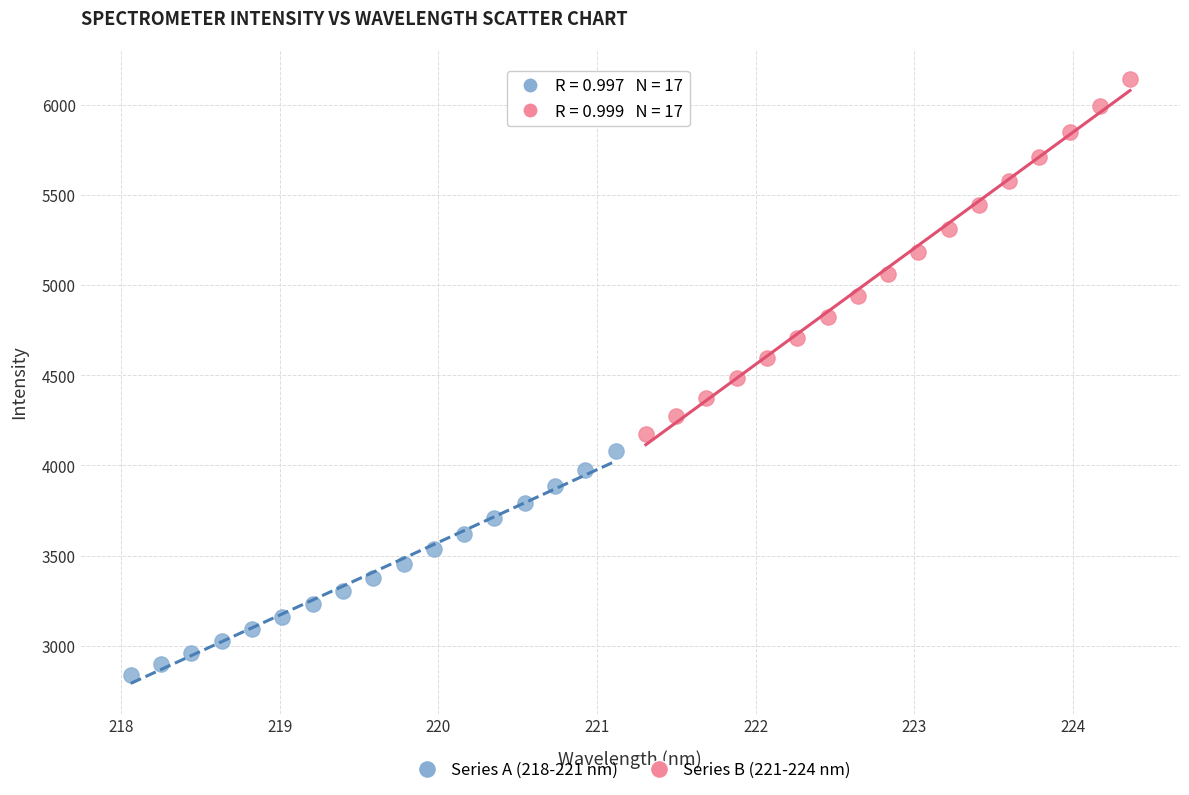

Which series contains the lowest Y value?

Series A (218-221 nm)